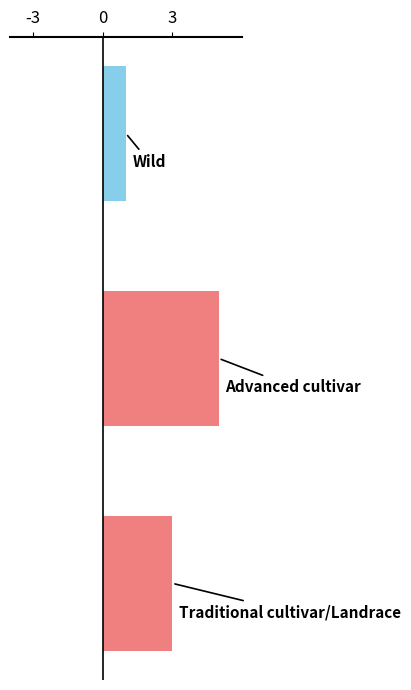

What is the greatest value displayed?

5